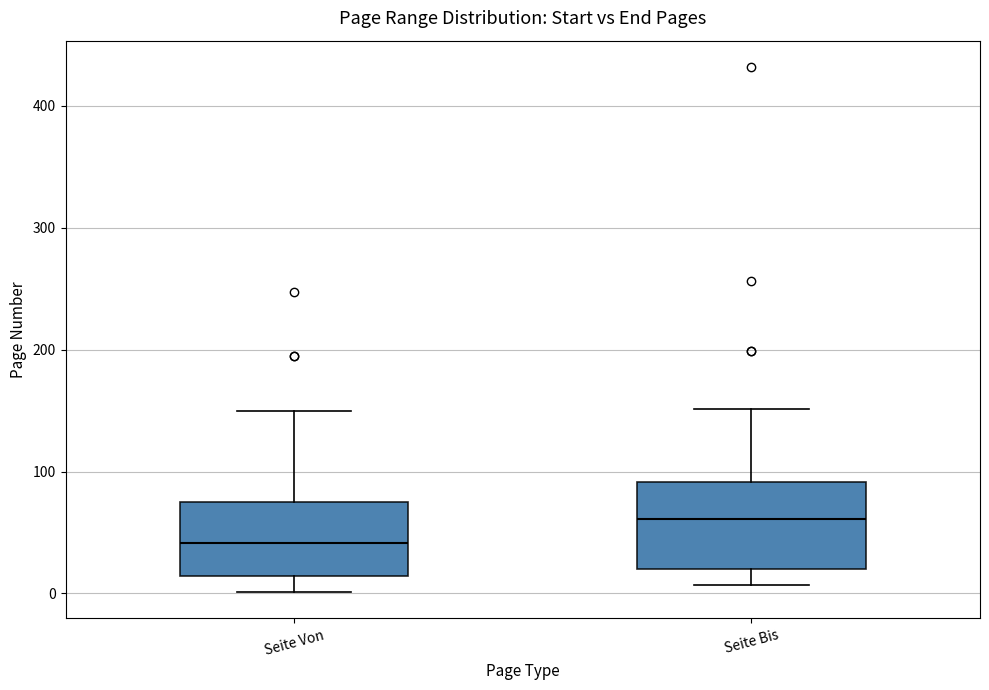

Reading left to right, transcribe this box plot: for each box, give where its median line is, the range the box spans, and where its two whiskers end, as read against the y-axis. The values are not printed on the chart, so give them approximately, as read against the axis.

Seite Von: median 40, box 10 to 70, whiskers 0 to 150
Seite Bis: median 60, box 20 to 90, whiskers 10 to 150